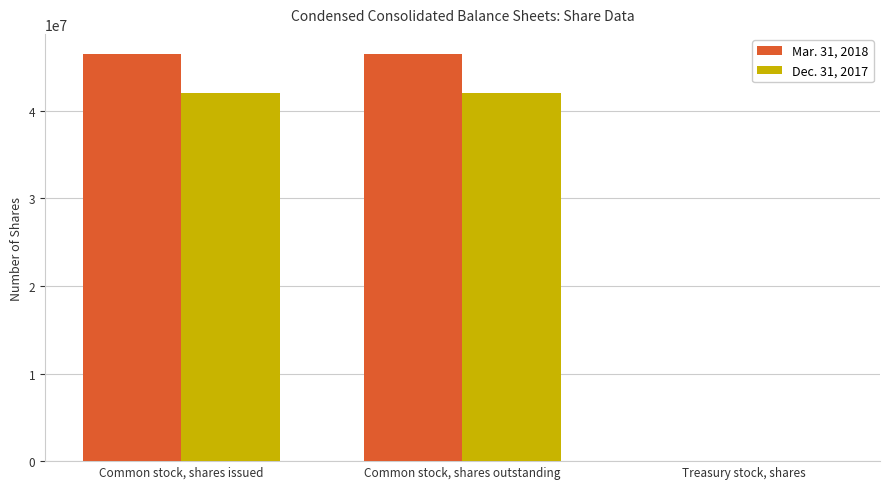

True or false: Dec. 31, 2017 has a value of 63128023 at Common stock, shares issued.

False